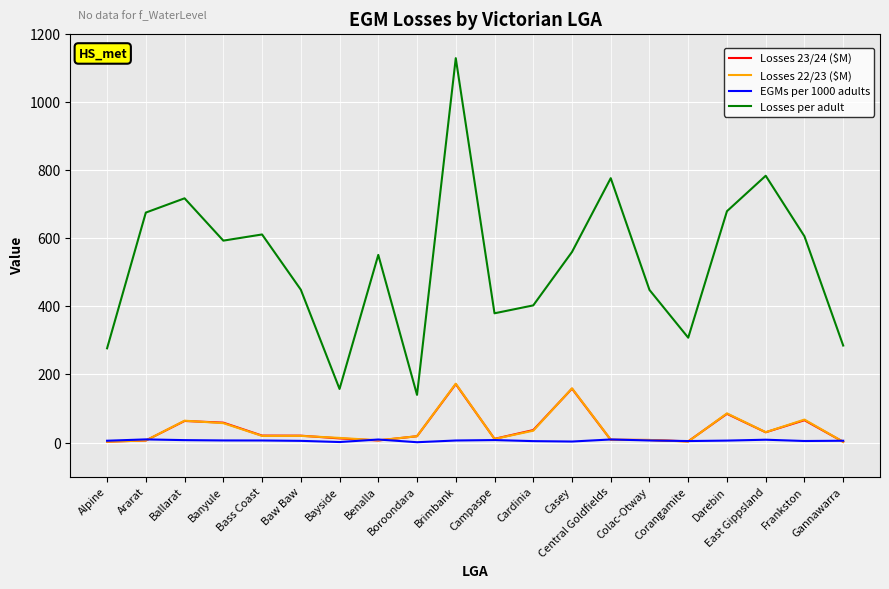

Which series has the widest spread of values?

Losses per adult